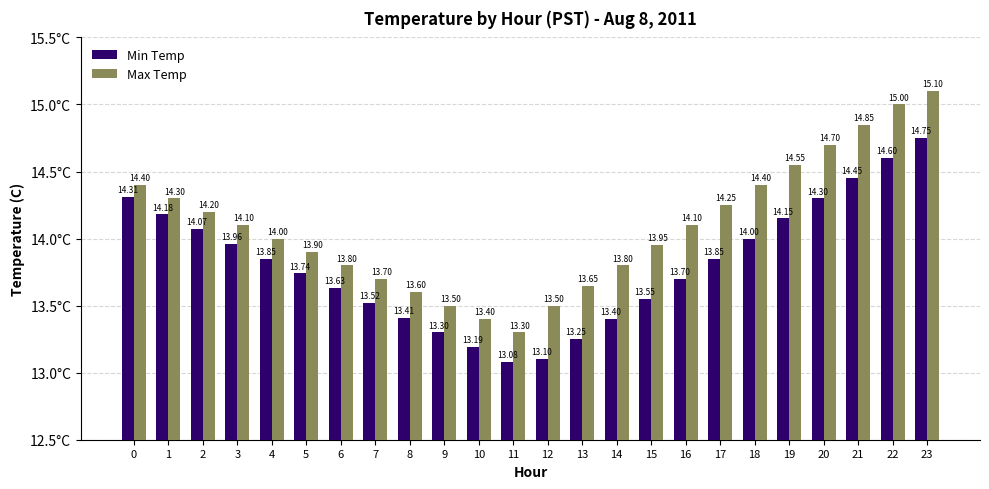

The Min Temp series shows 20.6 at 0. True or false?

False